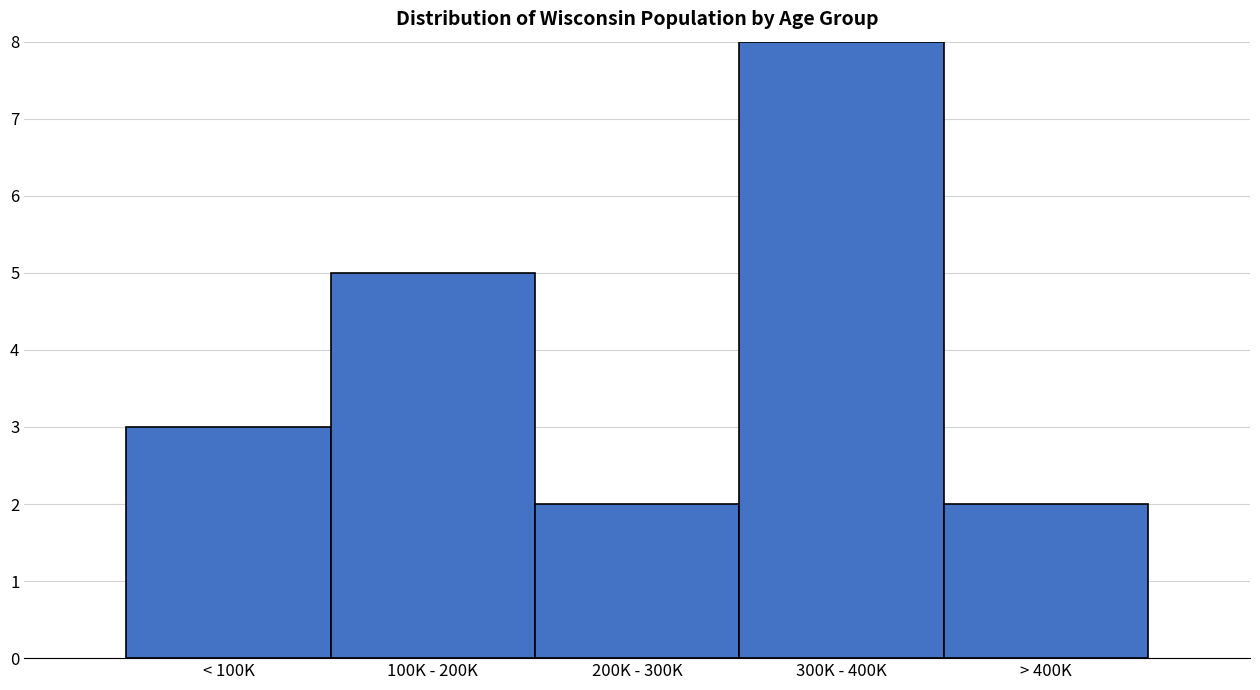

Reading left to right, transcribe all the data shown in this chart.

< 100K=3	100K - 200K=5	200K - 300K=2	300K - 400K=8	> 400K=2